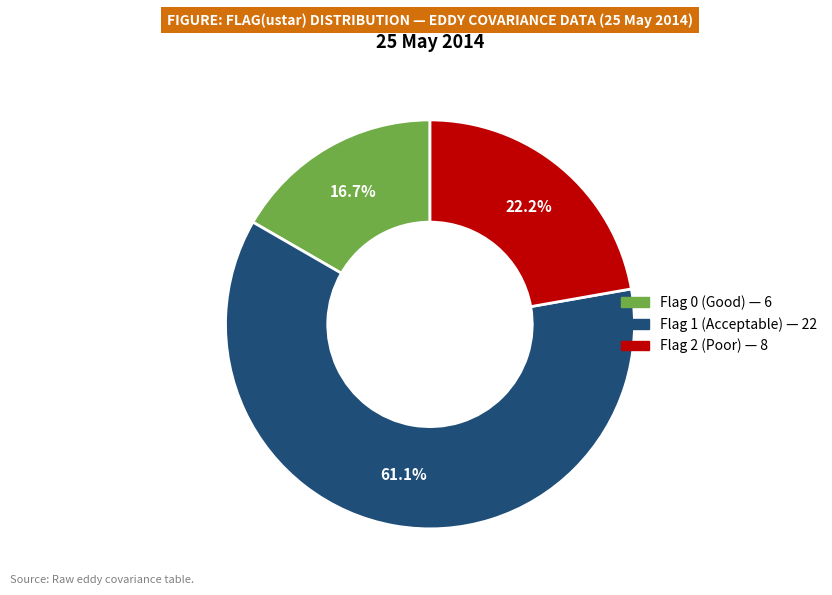

Count the number of slices in the pie.

3